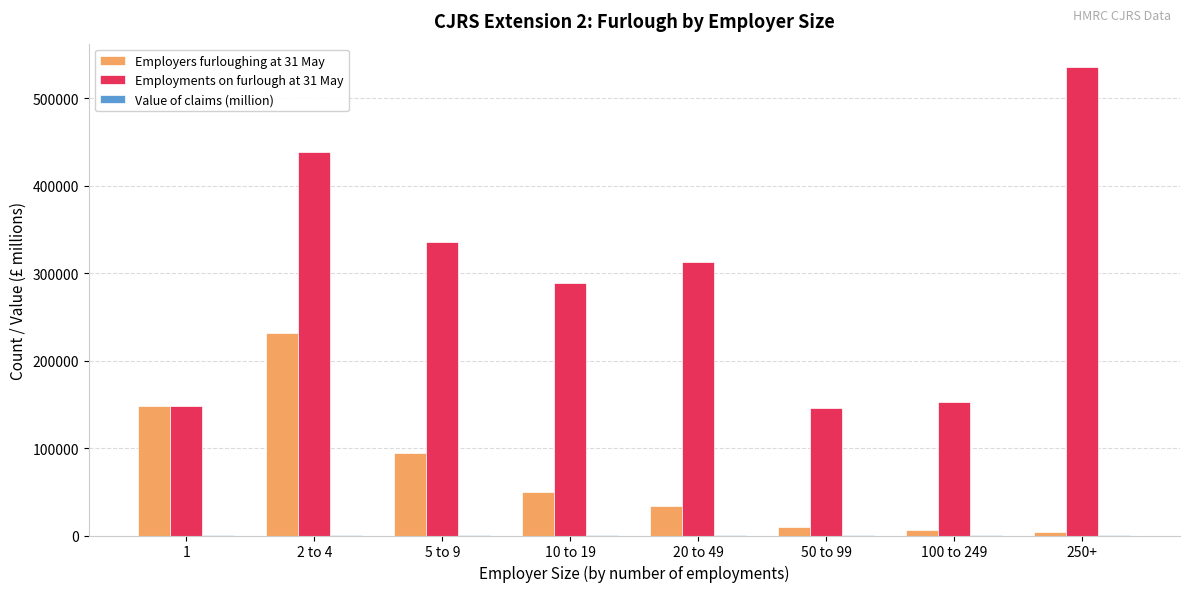

At which category does the chart reach its peak across all series?

250+